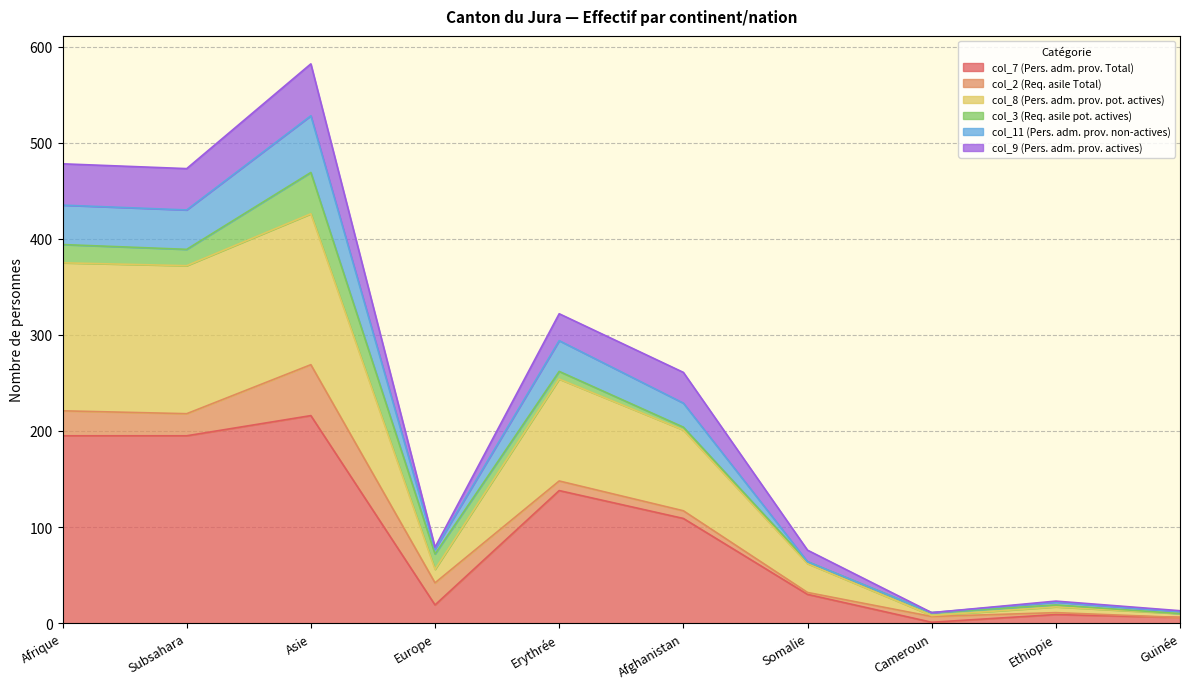

How many lines are shown in the chart?

6